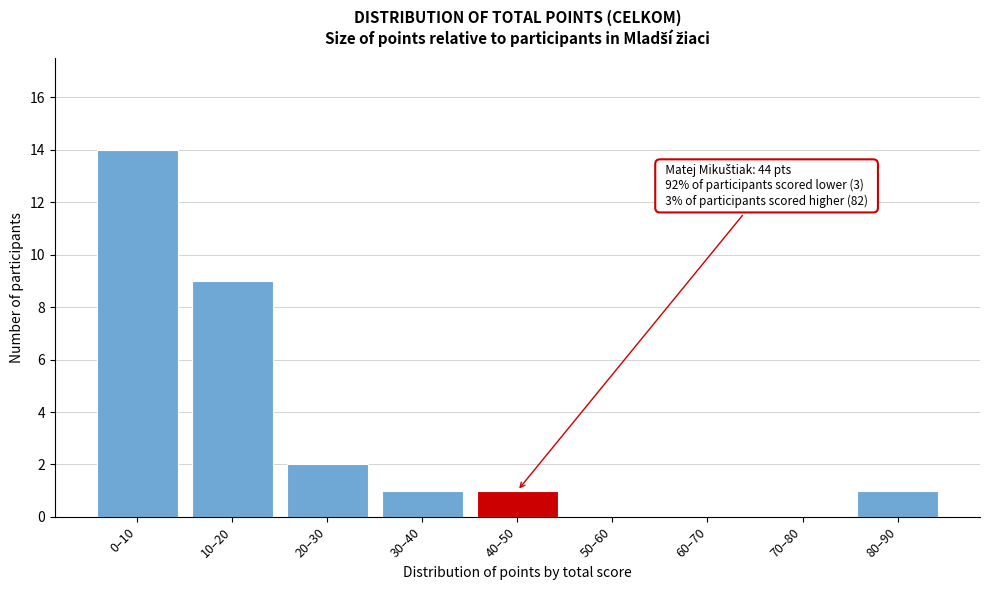

Reading left to right, list all the values displayed in this chart.

0–10=14	10–20=9	20–30=2	30–40=1	40–50=1	50–60=0	60–70=0	70–80=0	80–90=1